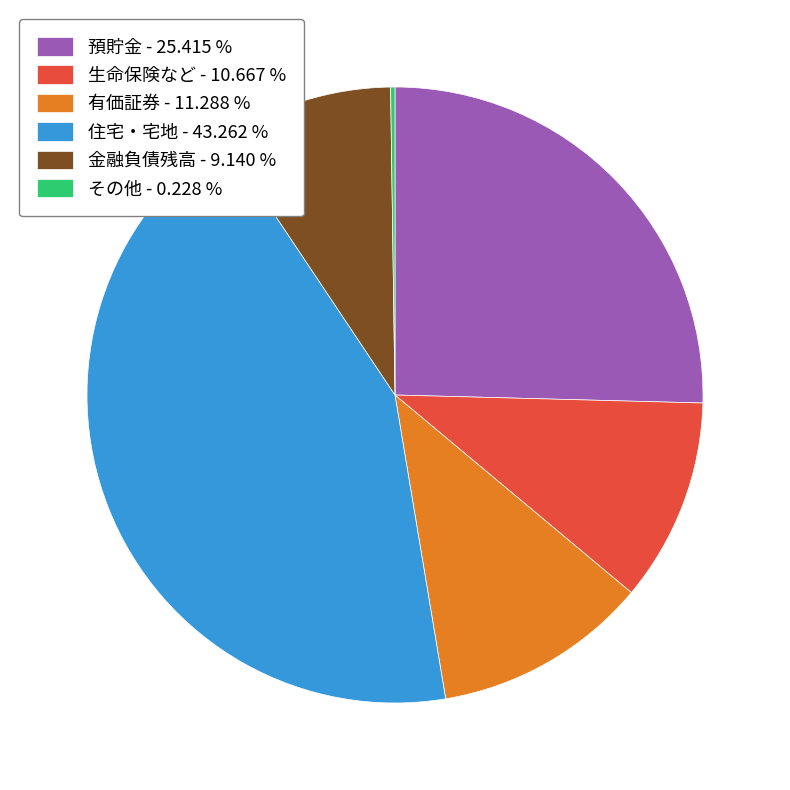

Does 預貯金 - 25.415 % account for over 50% of the chart?

No